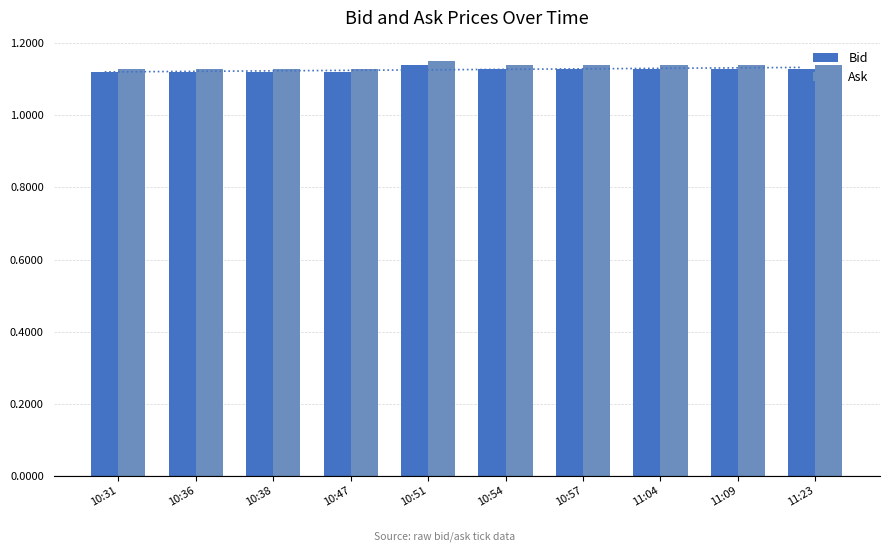

List the labels in order of Bid value, largest first.

10:51, 10:54, 10:57, 11:04, 11:09, 11:23, 10:31, 10:36, 10:38, 10:47